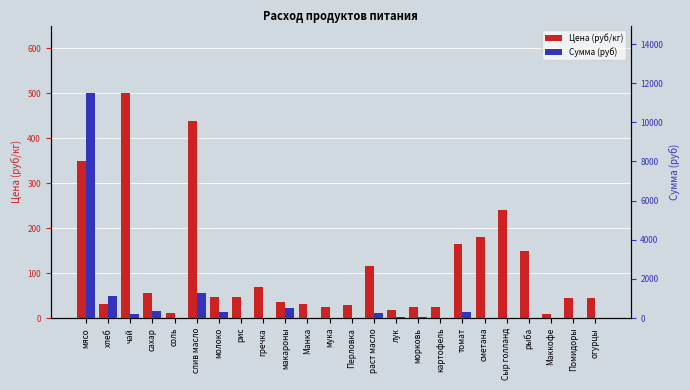

Reading left to right, what are all the values shown in this chart?

Цена (руб/кг): мясо=350.0	хлеб=31.4	чай=500.0	сахар=55.0	соль=12.0	слив масло=438.9	молоко=47.0	рис=47.0	гречка=70.0	макароны=35.0	Манка=32.0	мука=24.0	Перловка=30.0	раст масло=115.0	лук=18.0	морковь=25.0	картофель=25.0	томат=164.3	сметана=180.0	Сыр голланд=240.0	рыба=150.0	Маккофе=10.0	Помидоры=45.0	огурцы=45.0
Сумма (руб): мясо=11497.5	хлеб=1112.8	чай=182.5	сахар=341.3	соль=13.1	слив масло=1281.6	молоко=291.6	рис=0.0	гречка=0.0	макароны=511.0	Манка=0.0	мука=26.3	Перловка=0.0	раст масло=251.8	лук=59.1	морковь=45.6	картофель=0.0	томат=299.8	сметана=0.0	Сыр голланд=0.0	рыба=0.0	Маккофе=0.0	Помидоры=0.0	огурцы=0.0